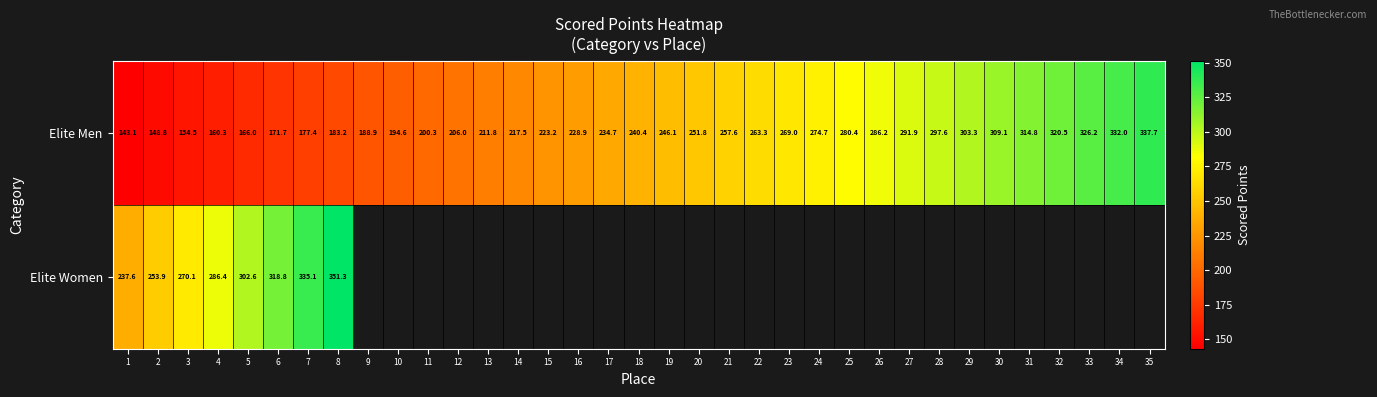

Which has a higher value, 18 or 14?

18